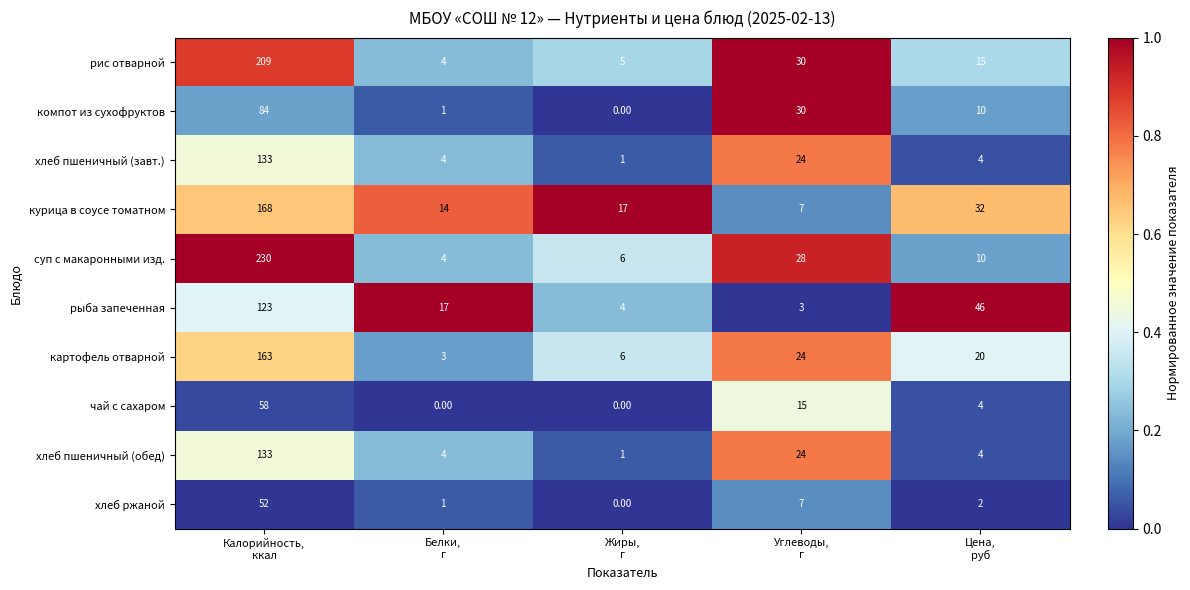

Which series has the largest total across all categories?

суп с макаронными изд.